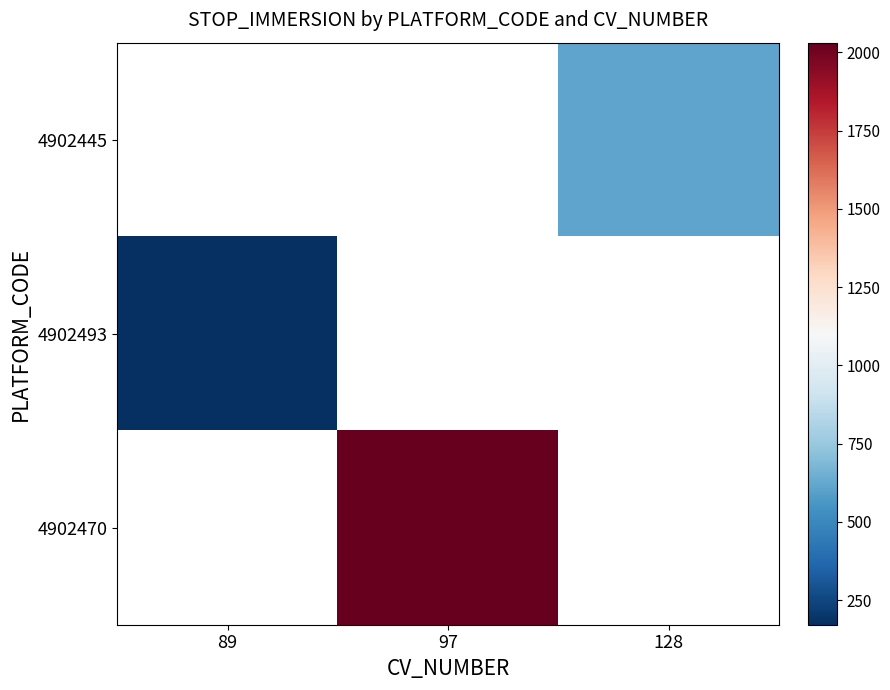

At which label is 4902493 closest to 171?

89